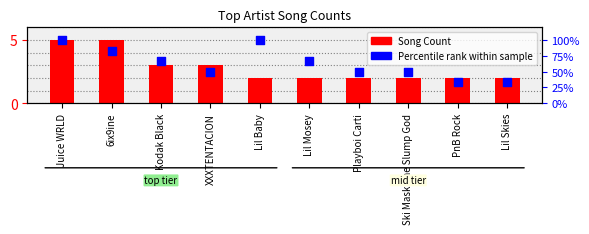

Which series has the largest Y range (max minus min)?

Percentile rank within sample